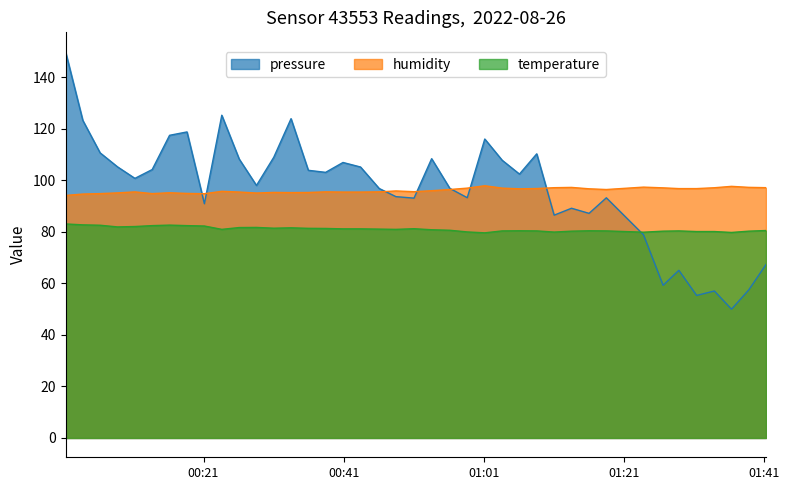

Reading left to right, what are all the values shown in this chart?

pressure: 150.0	123.3	110.7	105.3	100.8	104.2	117.5	118.8	91.0	125.3	108.3	98.0	109.0	124.0	103.9	103.1	107.0	105.2	96.9	93.7	93.1	108.4	96.9	93.3	116.1	107.8	102.5	110.3	86.5	89.2	87.2	93.3	78.9	59.3	65.1	55.3	57.1	50.0	57.5	67.3
humidity: 94.2	94.7	94.9	95.2	95.5	94.9	95.2	95.0	94.8	95.8	95.5	95.1	95.3	95.3	95.3	95.6	95.5	95.5	95.6	95.9	95.6	96.0	96.5	97.0	97.9	97.0	96.8	96.8	97.2	97.3	96.8	96.5	97.4	97.1	96.8	96.8	97.2	97.7	97.3	97.2
temperature: 83.1	82.8	82.6	82.0	82.1	82.4	82.7	82.4	82.3	81.0	81.7	81.8	81.4	81.6	81.4	81.3	81.2	81.2	81.1	81.0	81.2	80.9	80.6	80.0	79.7	80.4	80.5	80.4	80.0	80.3	80.5	80.4	79.9	80.3	80.4	80.2	80.2	79.8	80.3	80.5